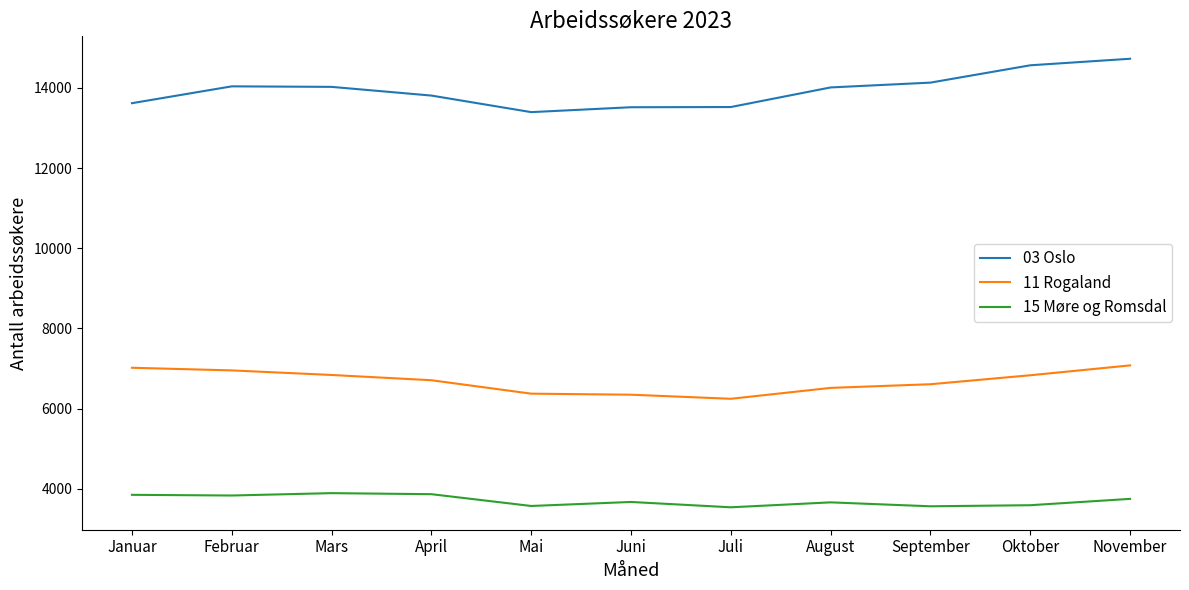

The value of 11 Rogaland at April is 10411. True or false?

False